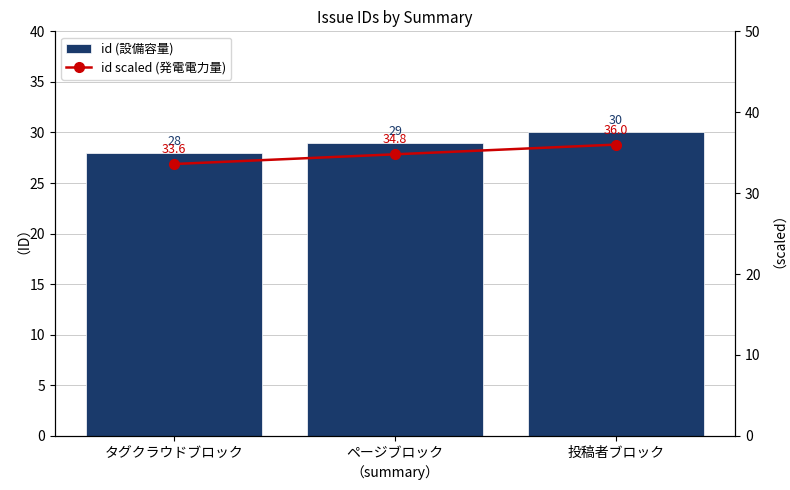

How many data points does each series have?

3